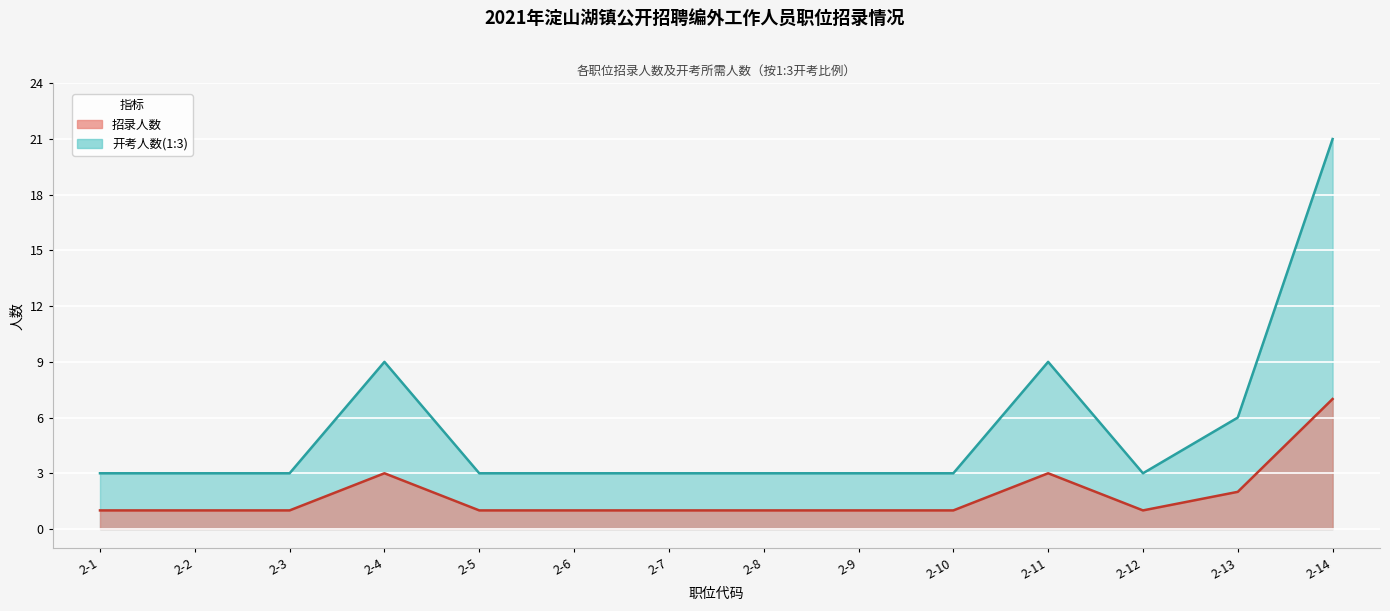

Where is the first local maximum for 招录人数?

2-4